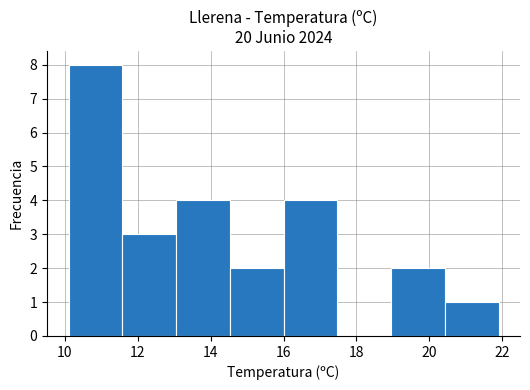

Reading left to right, transcribe this chart: for each bar, give the range it covers on the x-axis and its height. Neither the bar edges nor the heights are printed on the chart, so give them approximately, as read against the axes.

10.2 to 11.6: 8
11.6 to 13.0: 3
13.0 to 14.6: 4
14.6 to 16.0: 2
16.0 to 17.4: 4
17.4 to 19.0: 0
19.0 to 20.4: 2
20.4 to 22.0: 1